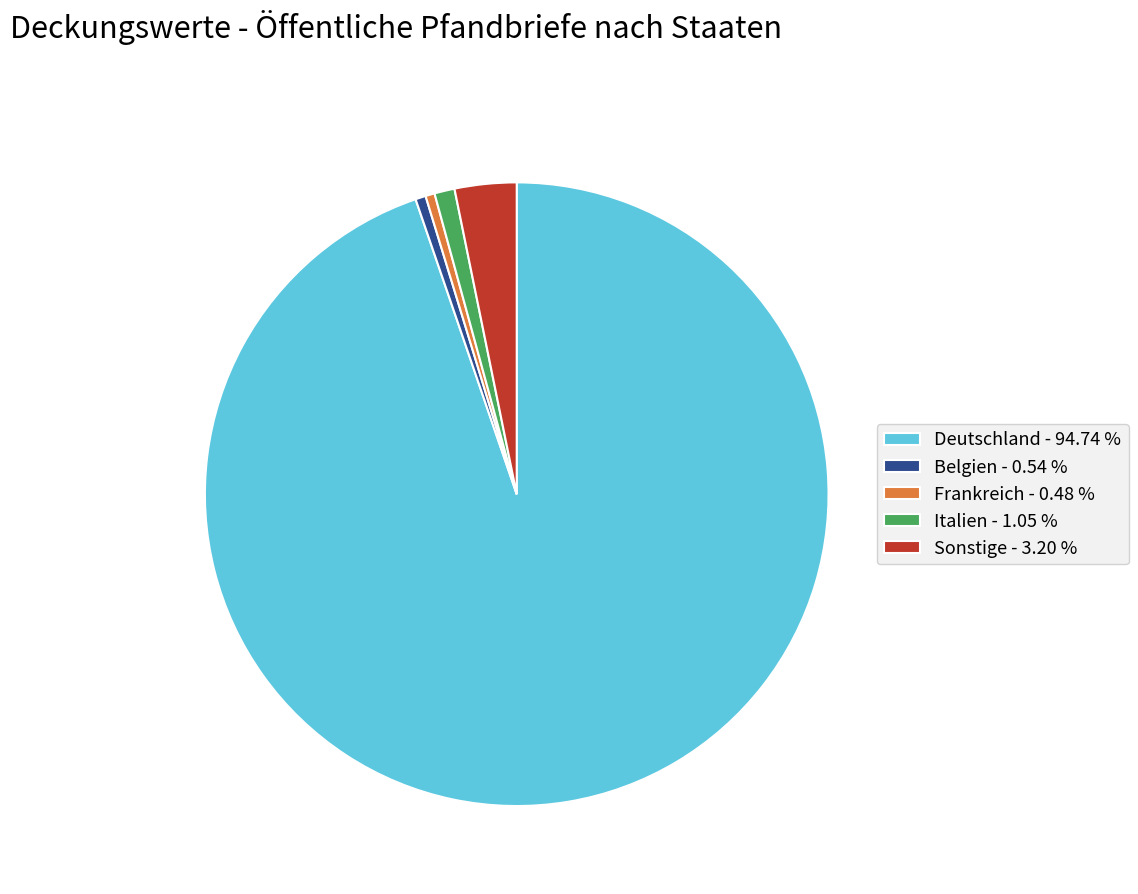

Does any single category account for the majority?

Yes